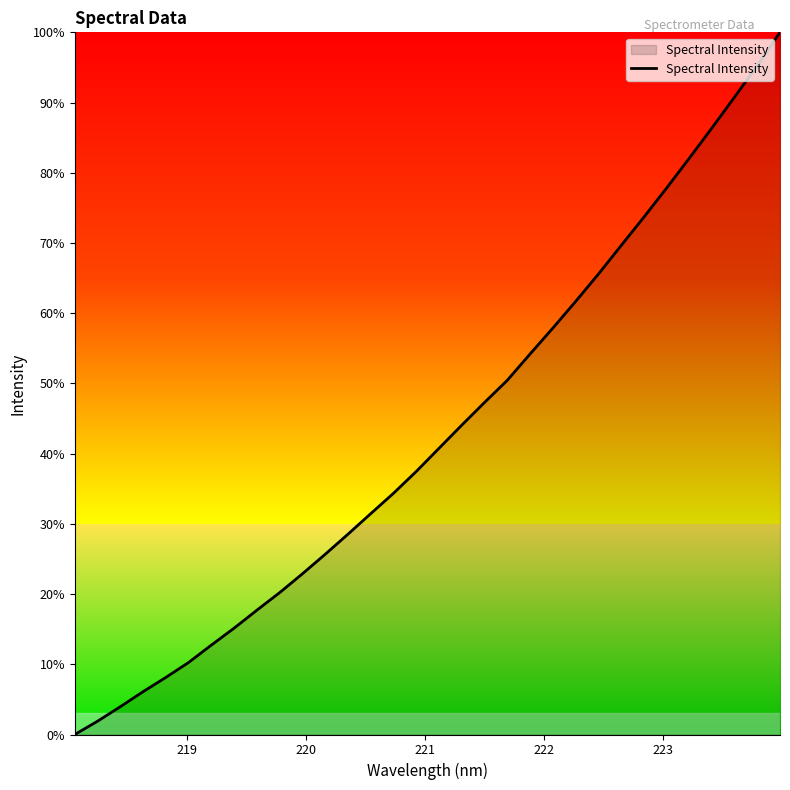

What is the difference between the maximum and minimum values?

100.0